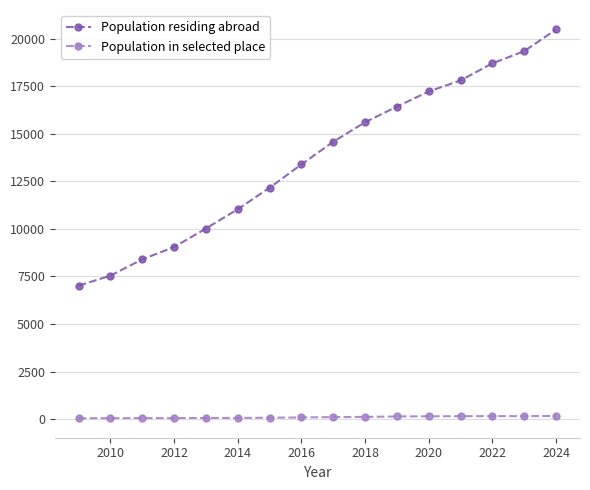

What is the maximum value shown in the chart?

20478